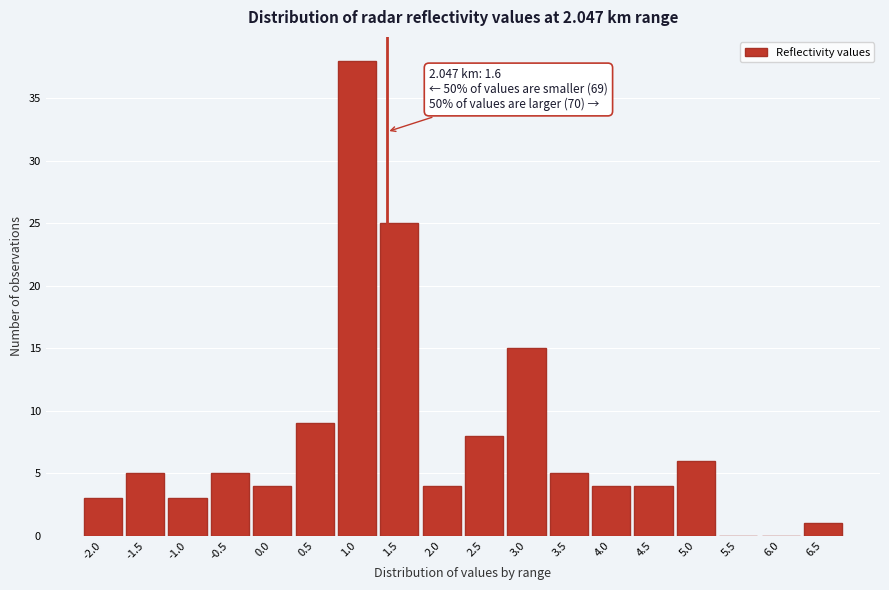

Reading left to right, extract all data points from this chart.

-2.0=3	-1.5=5	-1.0=3	-0.5=5	0.0=4	0.5=9	1.0=38	1.5=25	2.0=4	2.5=8	3.0=15	3.5=5	4.0=4	4.5=4	5.0=6	5.5=0	6.0=0	6.5=1